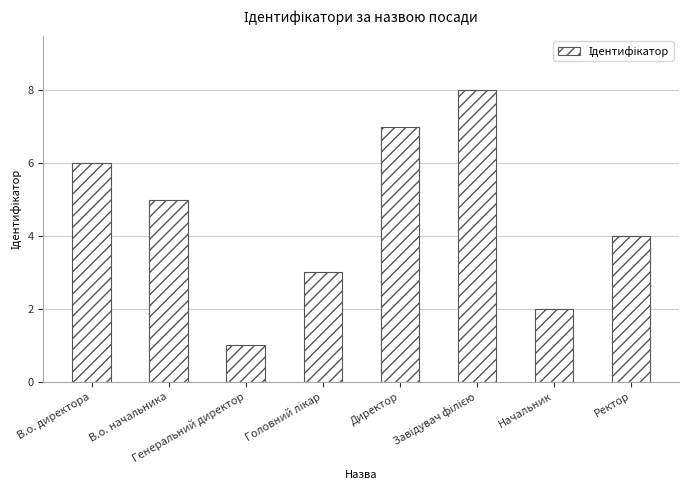

What is the difference between the maximum and minimum values?

7